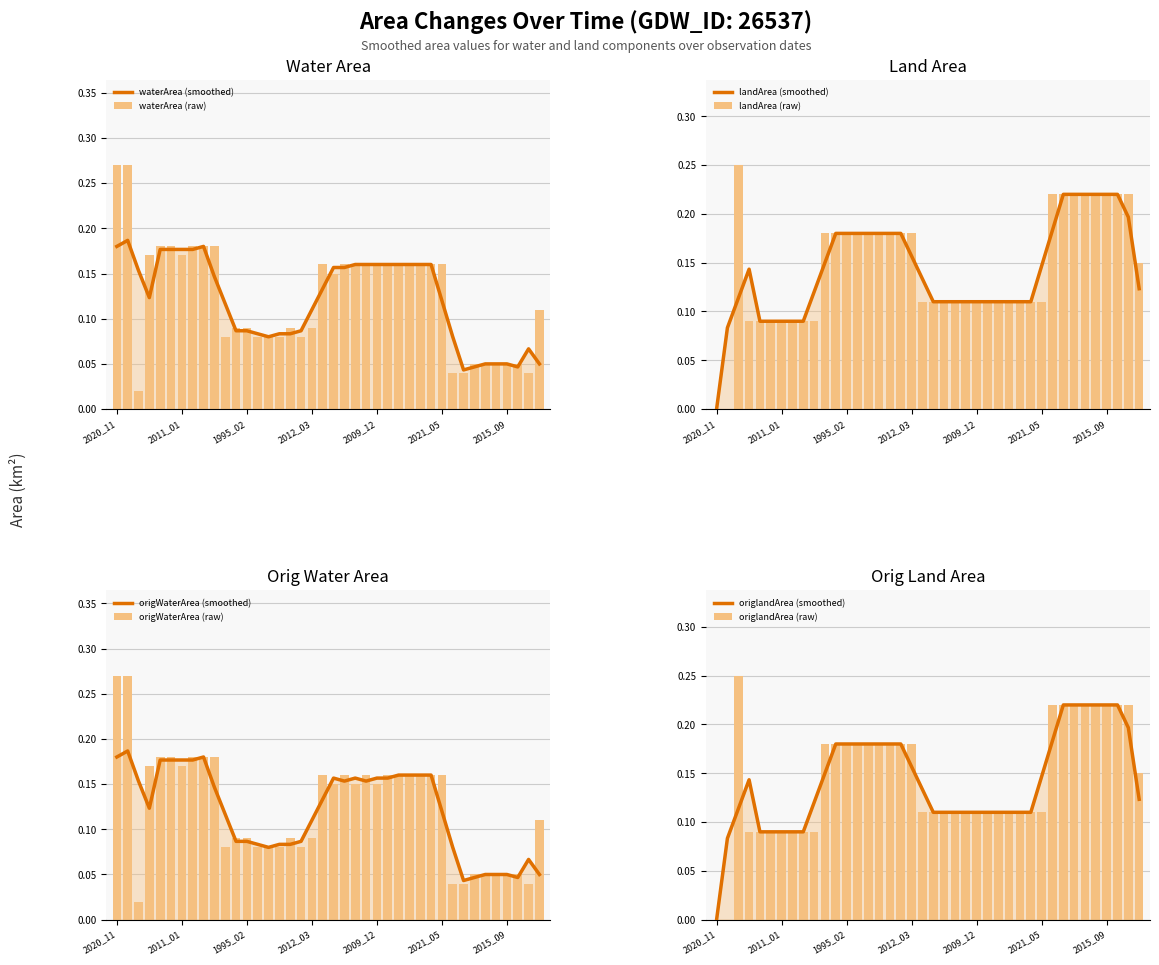

Count the number of data series in this chart.

4